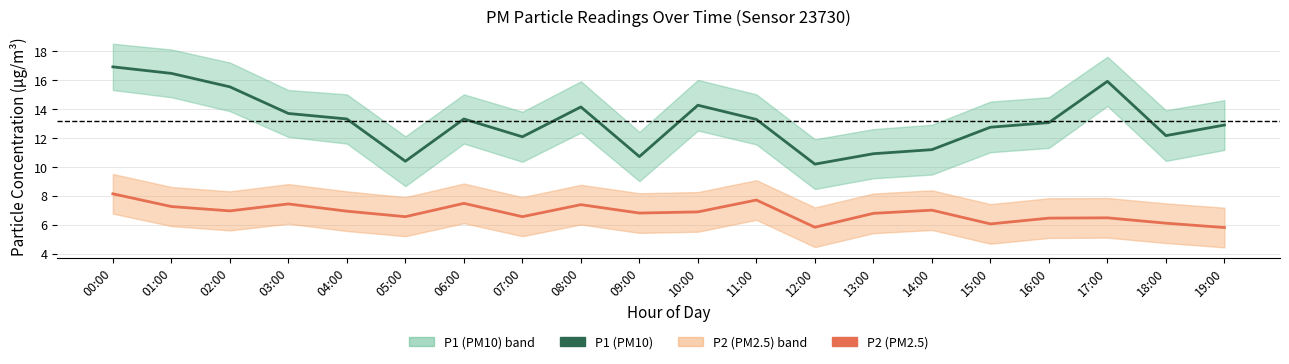

What is the maximum value for P2?

8.1